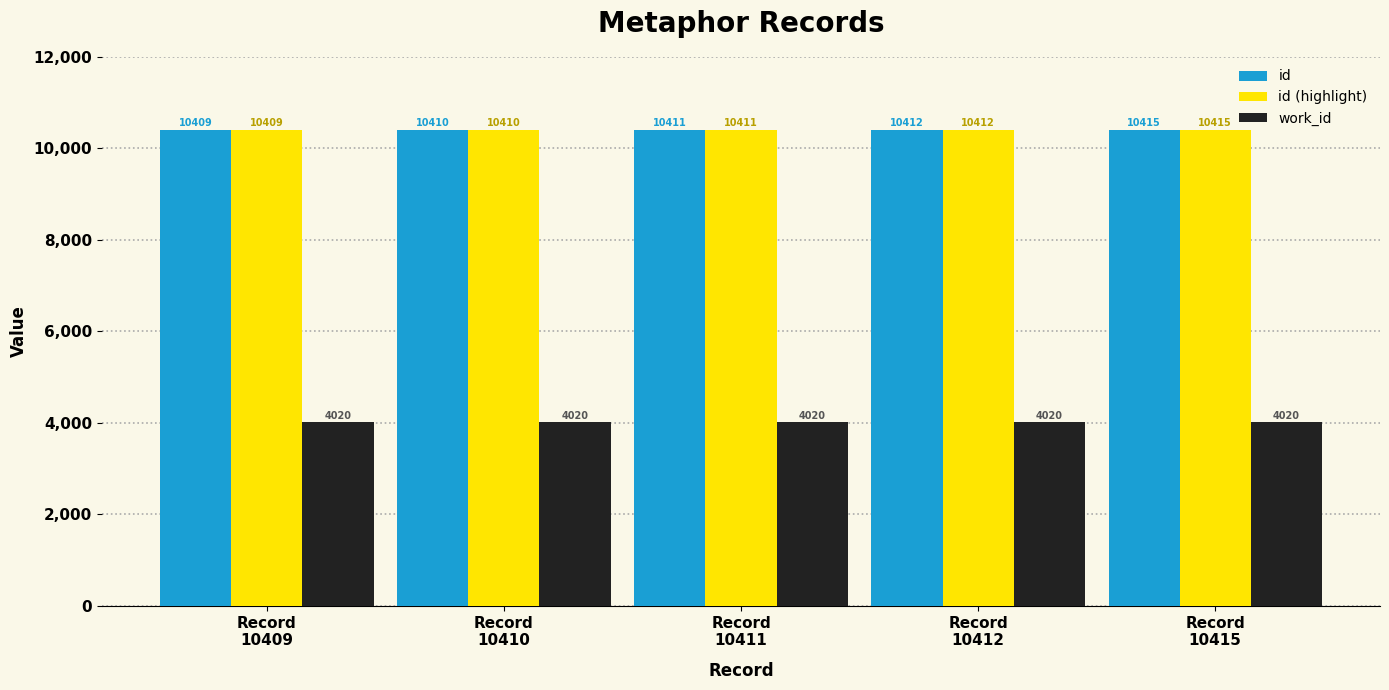

What is the approximate value of id at Record
10412?

10412